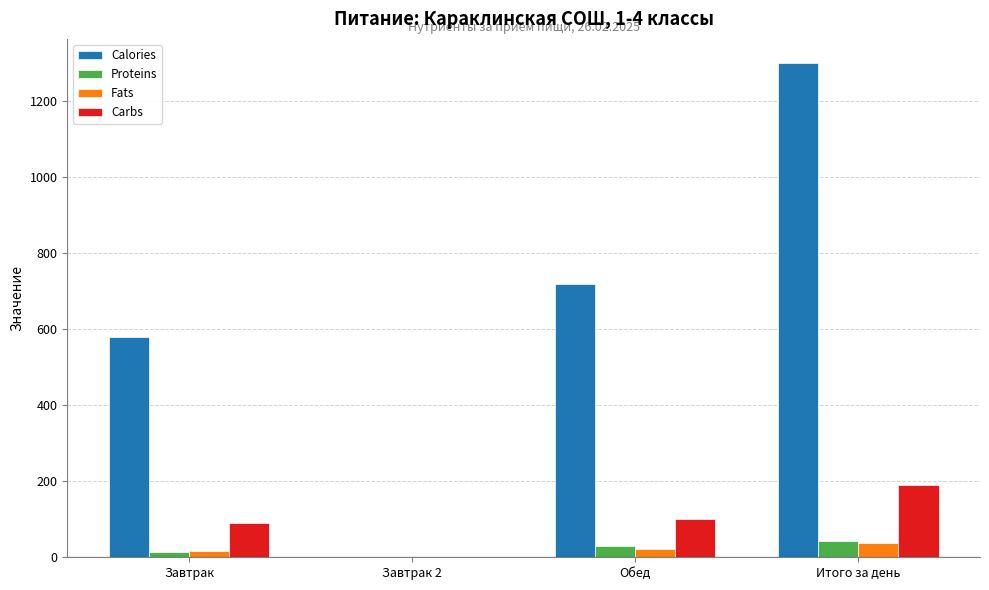

At which category is the sum across all series the highest?

Итого за день